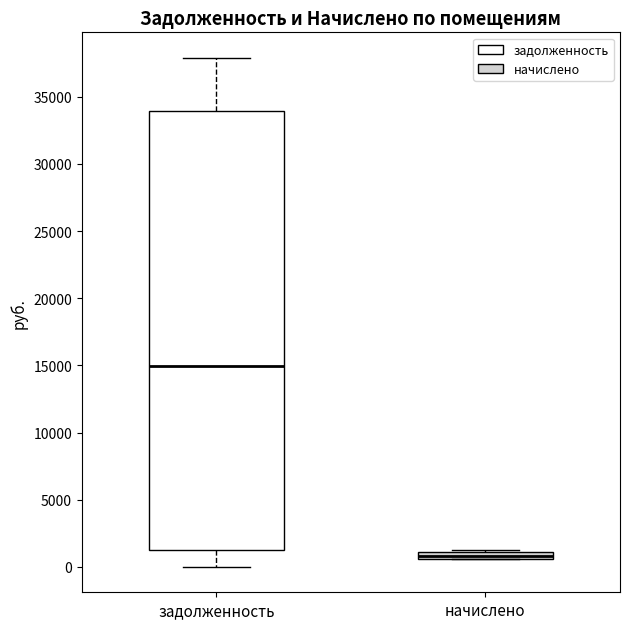

Which box has the lowest median line?

начислено